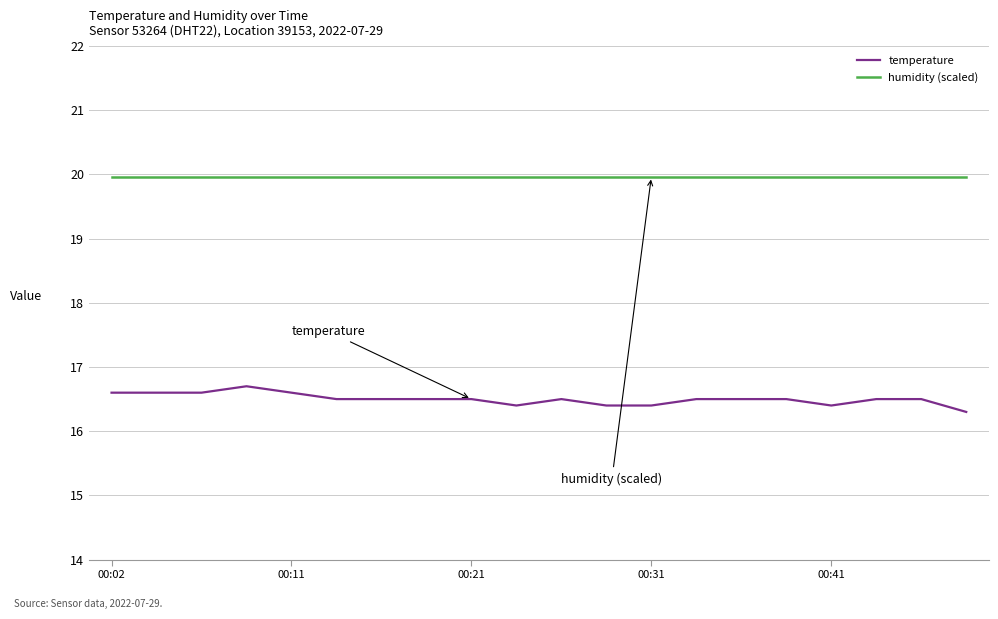

List the series in order of their overall mean, lowest first.

temperature, humidity (scaled)